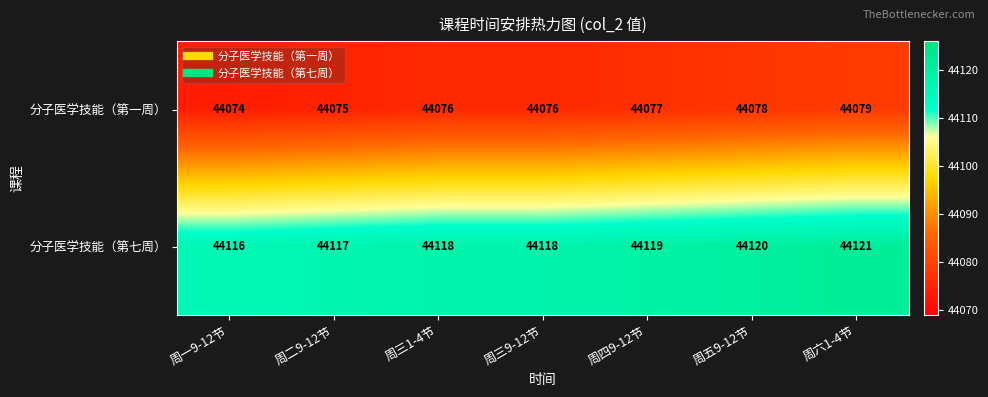

List the series in order of their overall mean, lowest first.

分子医学技能（第一周）, 分子医学技能（第七周）